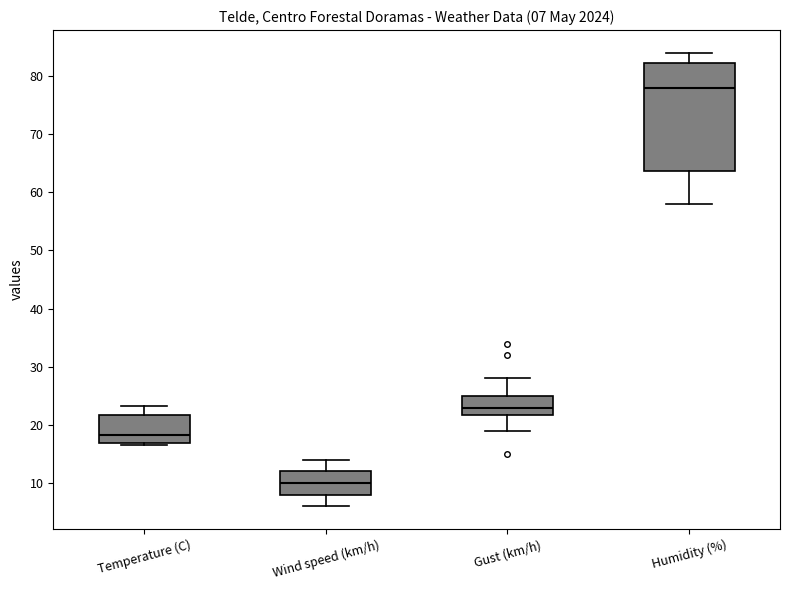

Which box's median line is the highest?

Humidity (%)